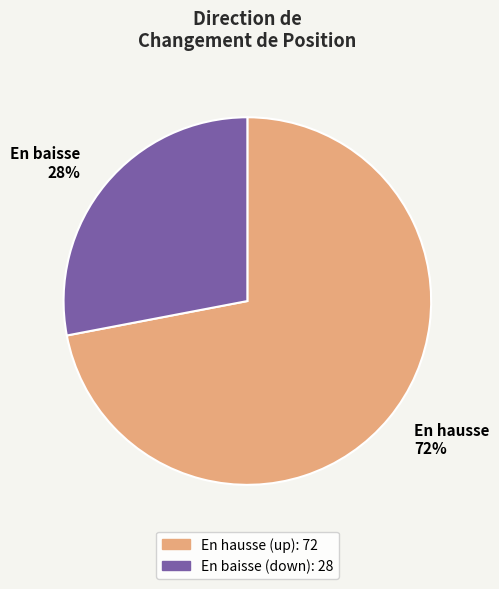

How many slices are in this pie chart?

2